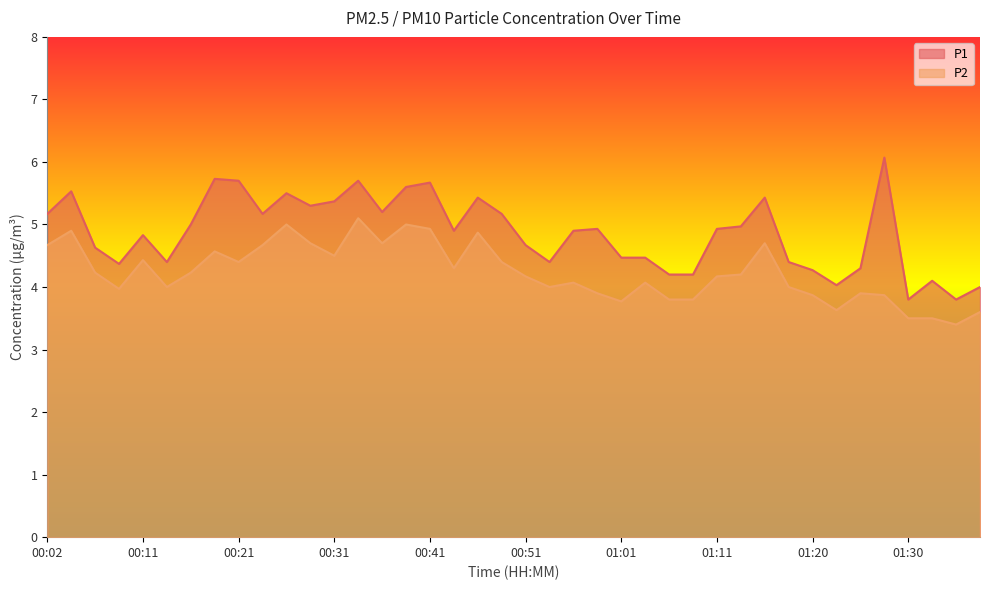

What are all the series names shown in the legend?

P1, P2